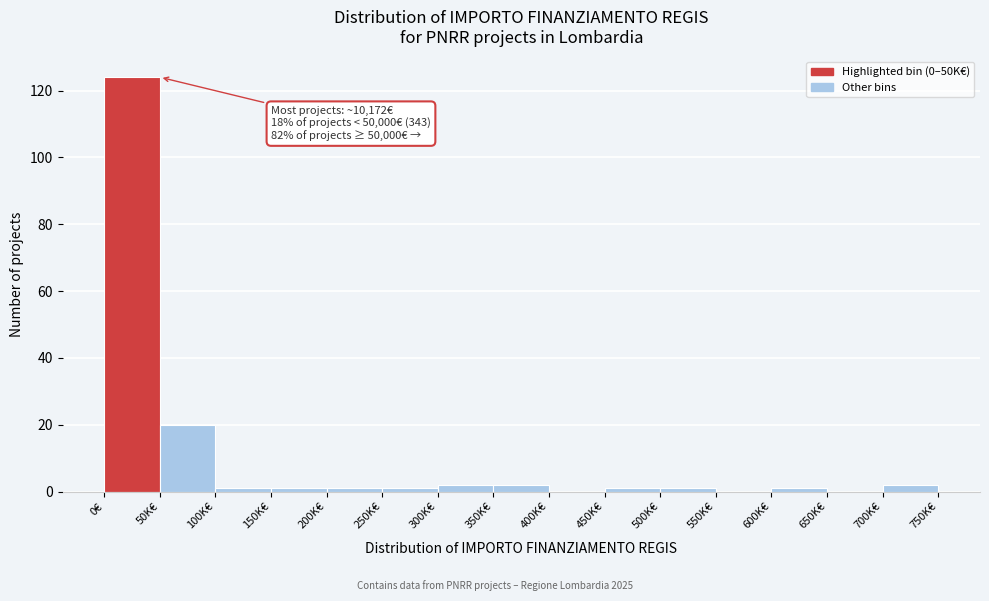

Reading left to right, list all the values displayed in this chart.

0€=124	50K€=20	100K€=1	150K€=1	200K€=1	250K€=1	300K€=2	350K€=2	400K€=0	450K€=1	500K€=1	550K€=0	600K€=1	650K€=0	700K€=2